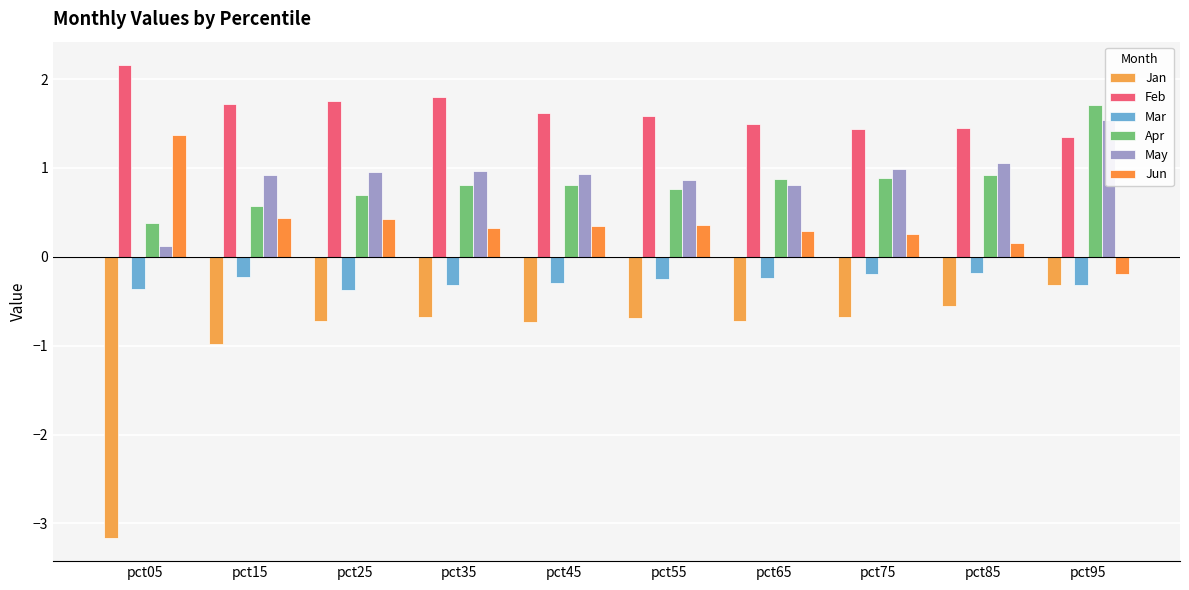

Is it true that Feb equals 1.9 at pct95?

False